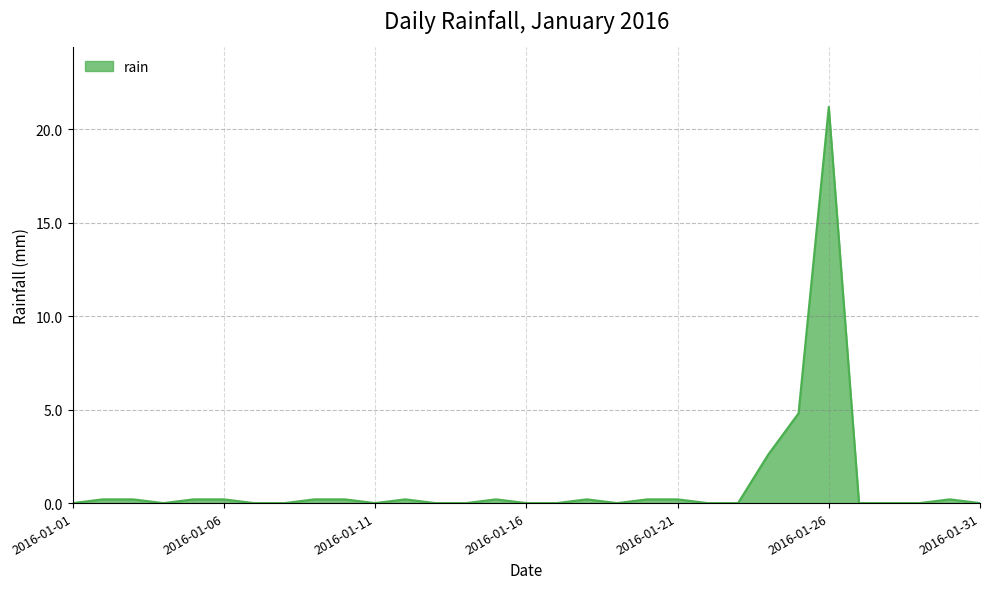

What is the maximum value shown in the chart?

21.2